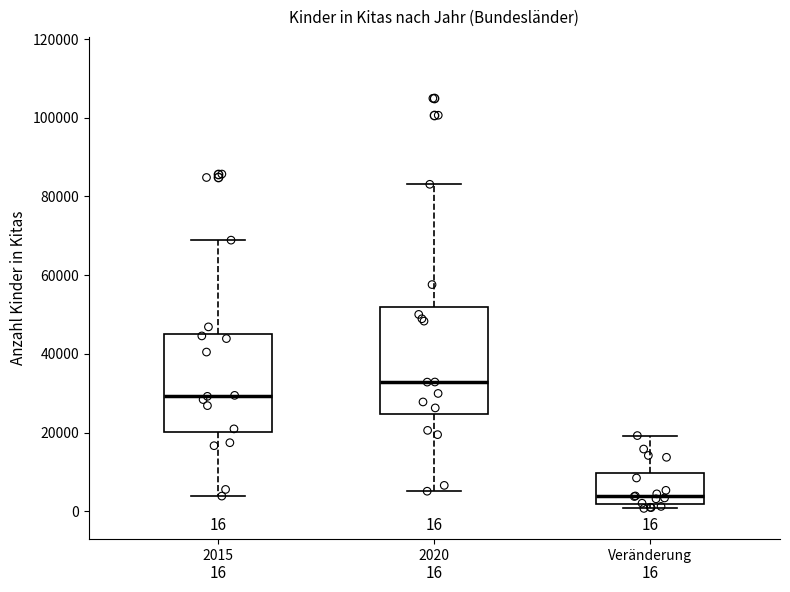

Which box is the tallest, from its lower edge to its upper edge?

2020